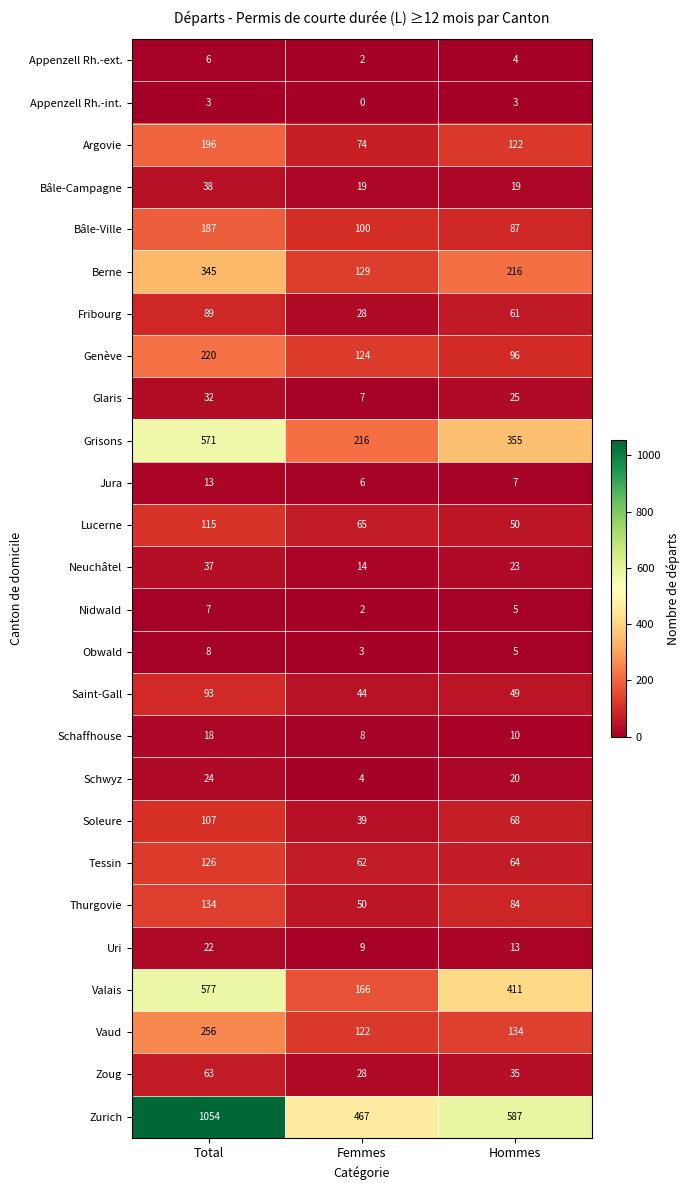

Rank the series at Total from lowest to highest value.

Appenzell Rh.-int., Appenzell Rh.-ext., Nidwald, Obwald, Jura, Schaffhouse, Uri, Schwyz, Glaris, Neuchâtel, Bâle-Campagne, Zoug, Fribourg, Saint-Gall, Soleure, Lucerne, Tessin, Thurgovie, Bâle-Ville, Argovie, Genève, Vaud, Berne, Grisons, Valais, Zurich